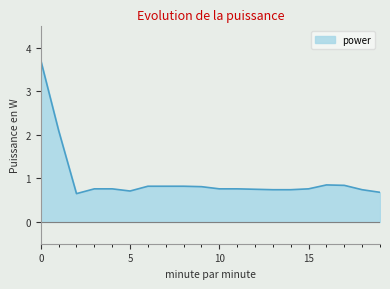

What is the maximum value shown in the chart?

3.7